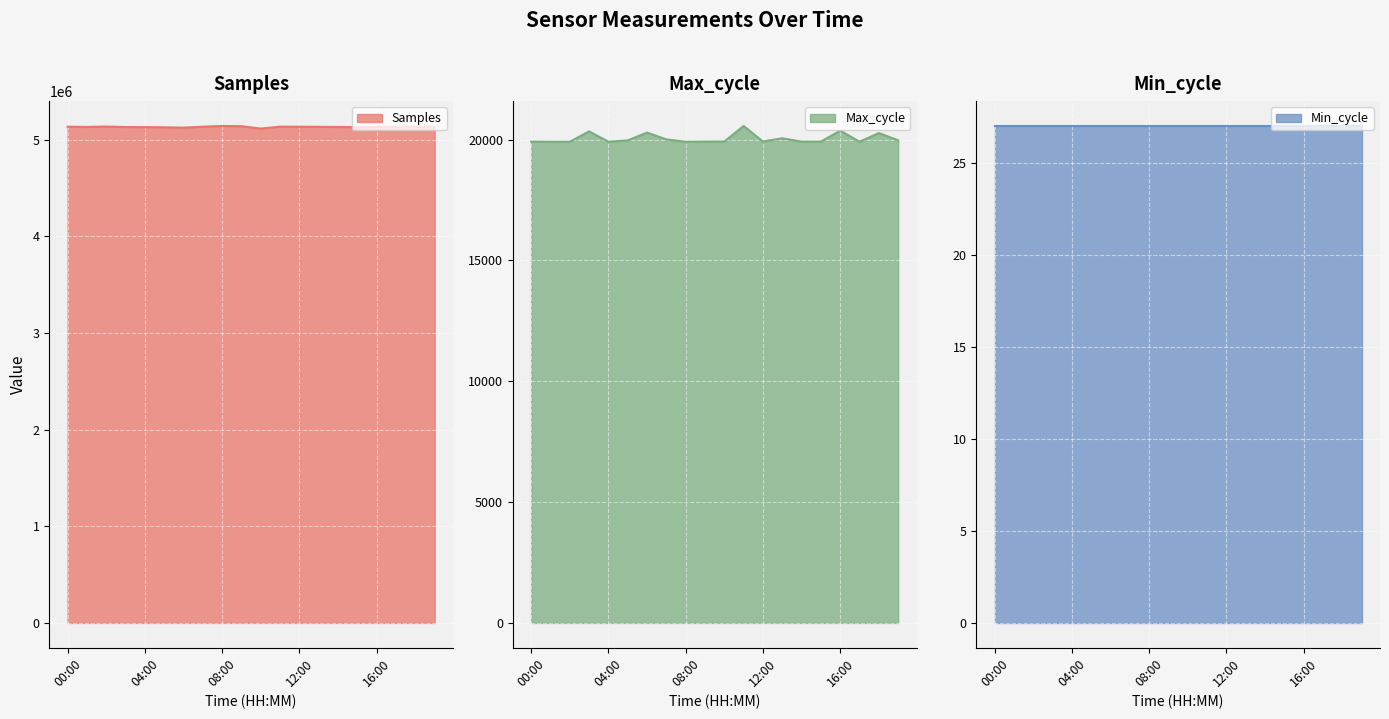

Which label corresponds to the smallest value in the chart?

01:00